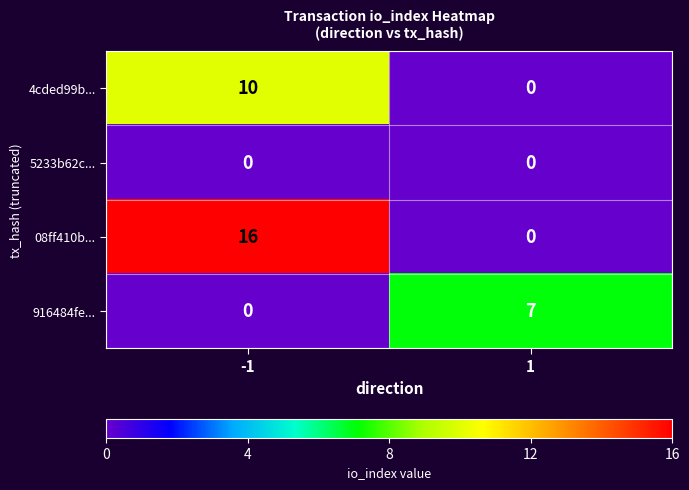

How many data points does each series have?

2